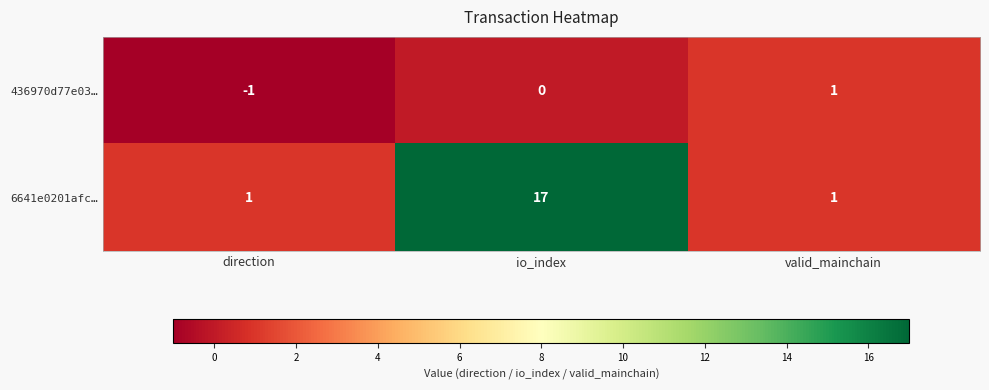

What is the smallest value displayed?

-1